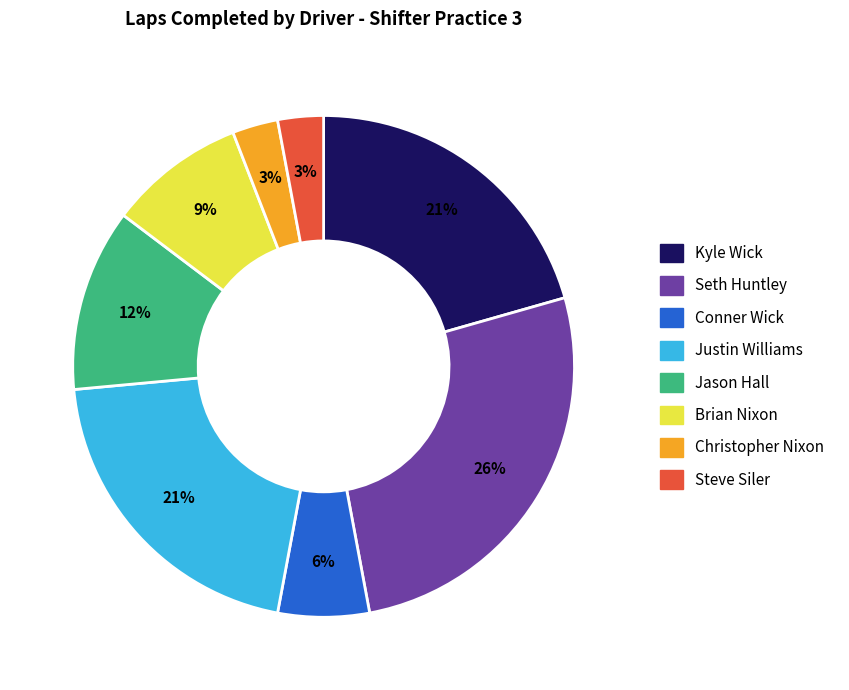

Does any single category account for the majority?

No